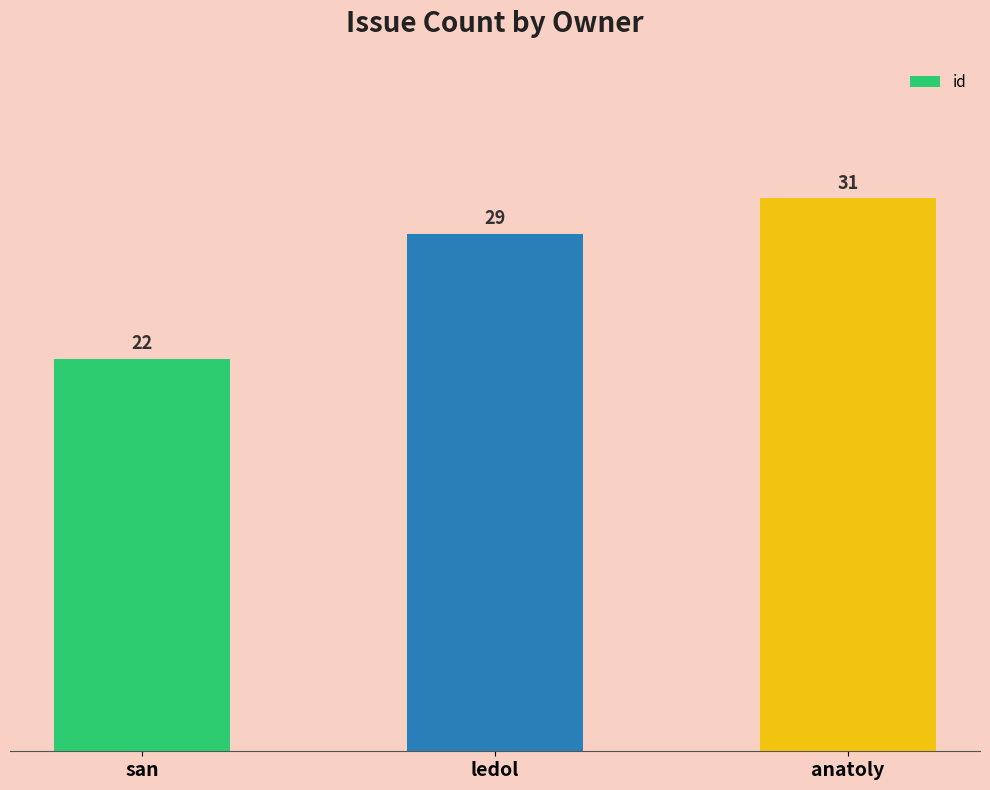

List the labels in order of value, largest first.

anatoly, ledol, san